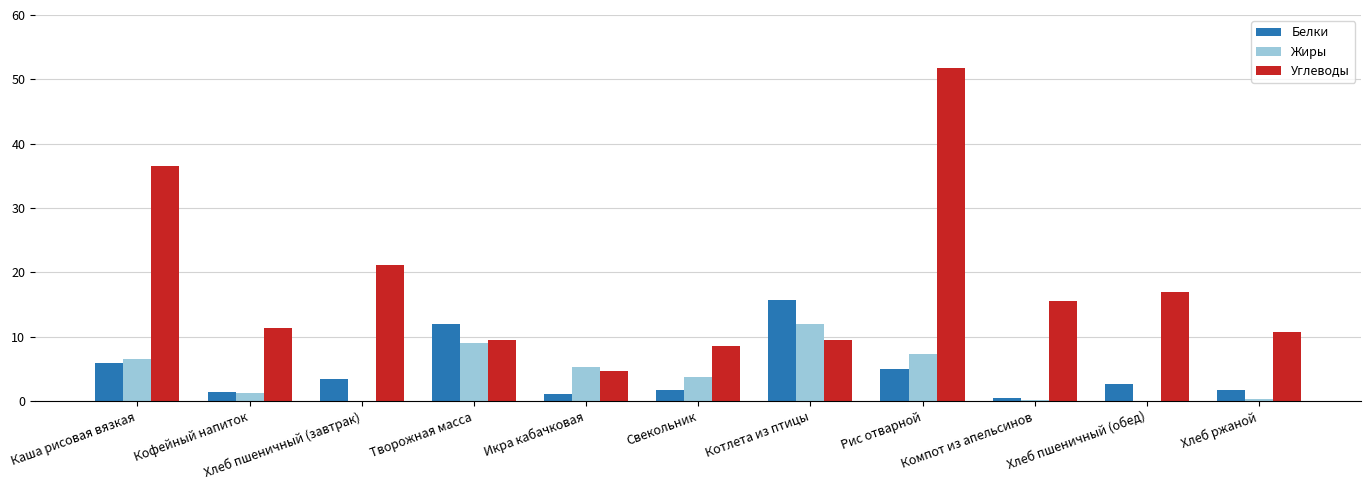

Which series has the largest range (max minus min)?

Углеводы